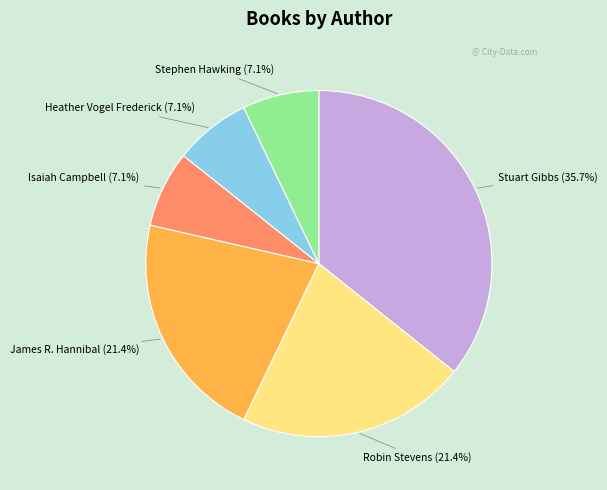

To the nearest percent, what is the average slice percentage?

17%